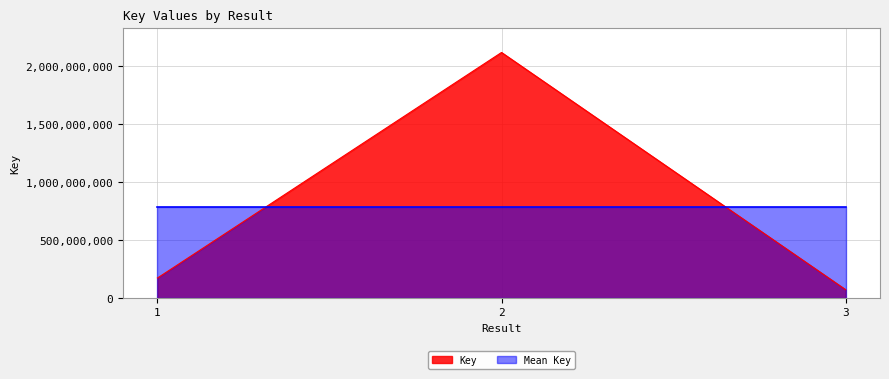

Which category has the lowest value across all series?

3